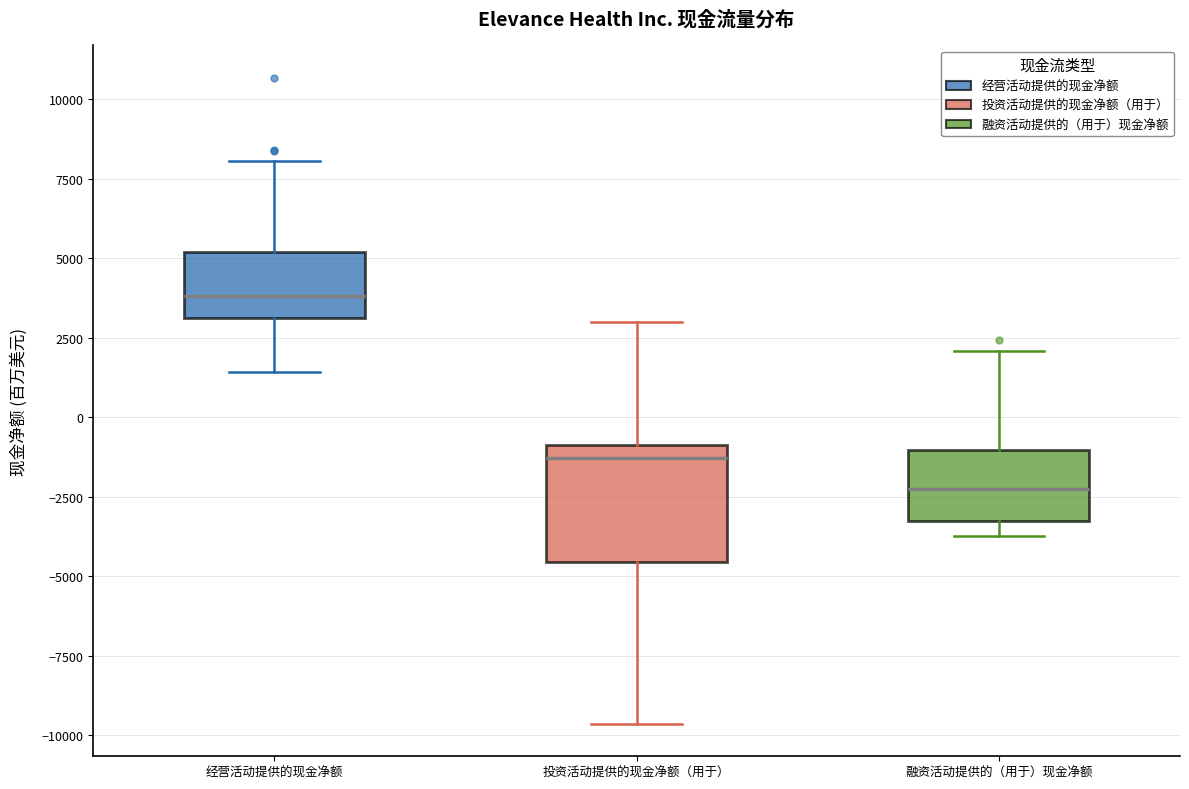

Which box's median line is the lowest?

融资活动提供的（用于）现金净额